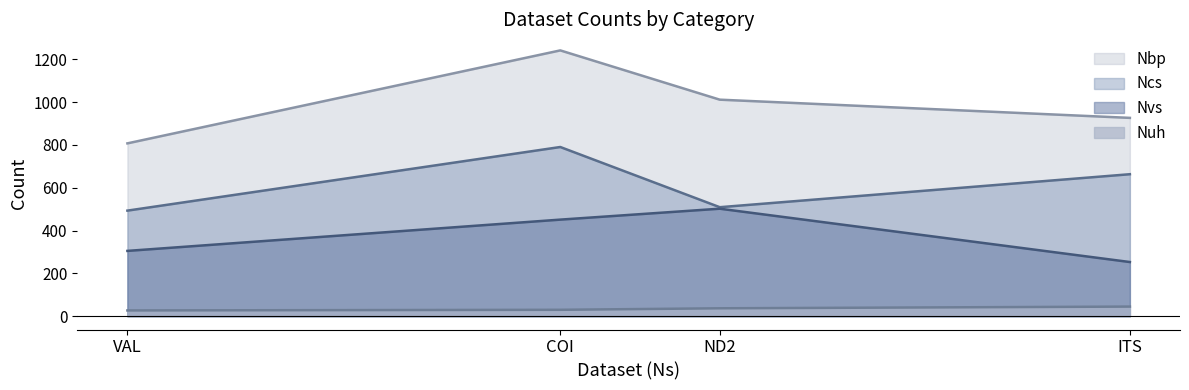

What are all the series names shown in the legend?

Nbp, Ncs, Nvs, Nuh